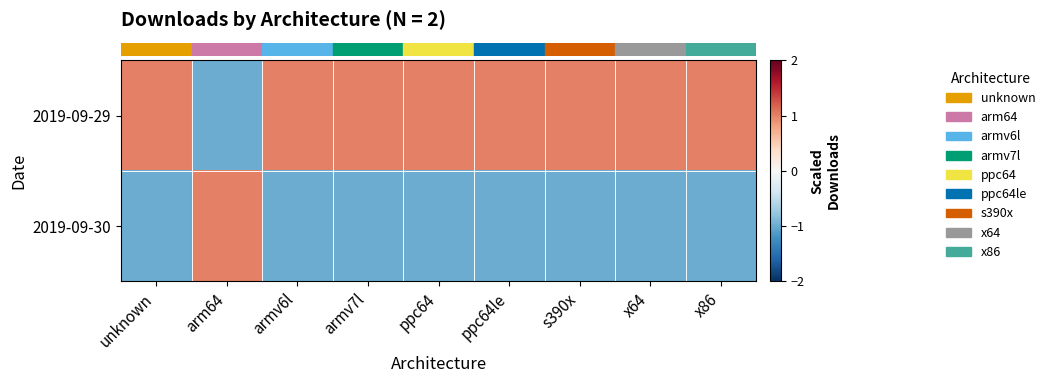

What is the maximum value shown in the chart?

1